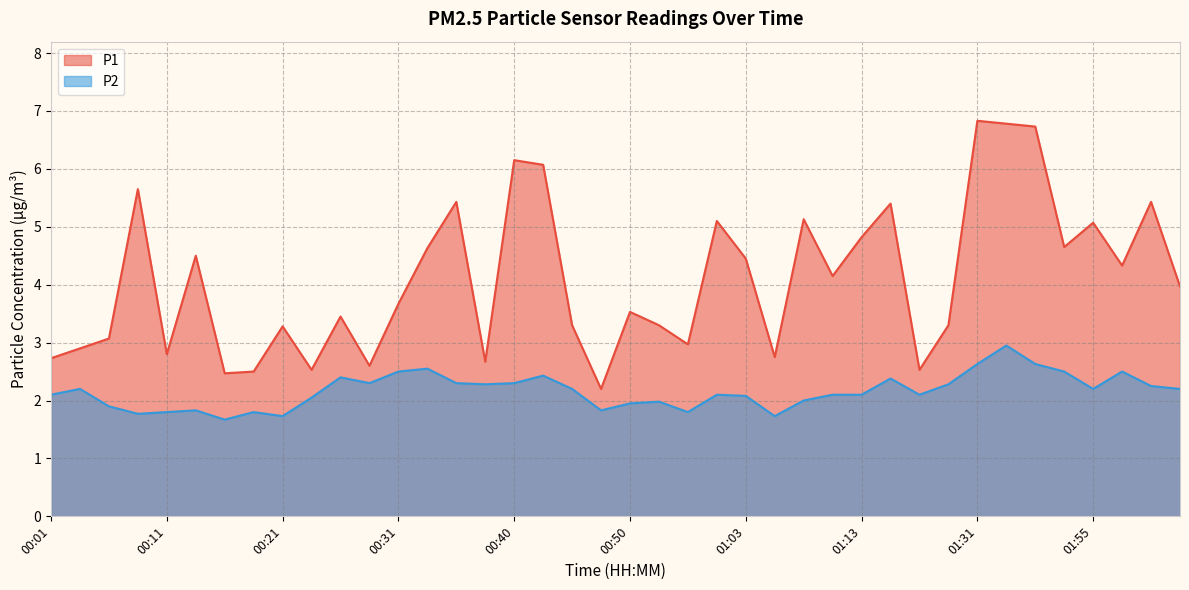

Where is the first local maximum for P1?

00:09